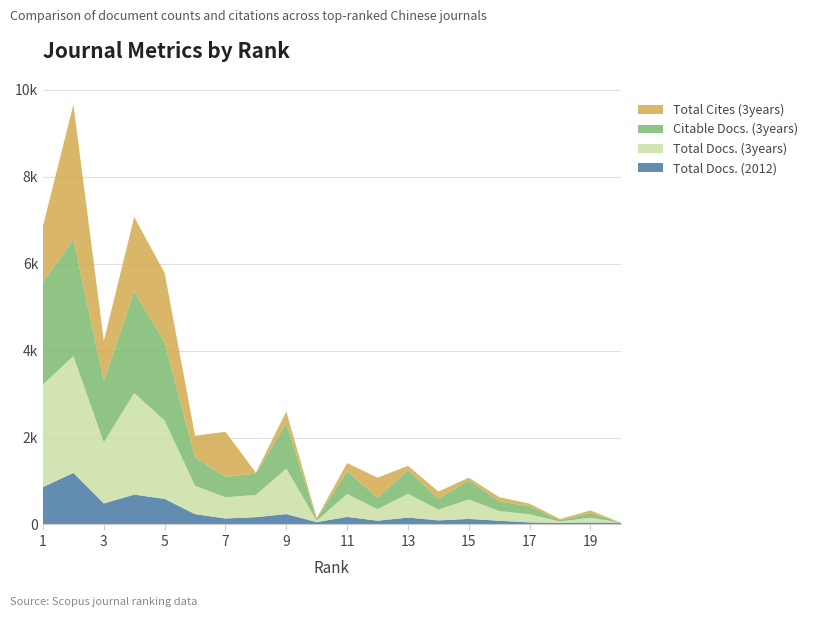

Reading left to right, extract all data points from this chart.

Total Docs. (2012): 1=860	2=1186	3=483	4=687	5=588	6=238	7=138	8=168	9=239	10=54	11=174	12=87	13=159	14=94	15=128	16=86	17=48	18=39	19=46	20=42
Total Docs. (3years): 1=2358	2=2689	3=1404	4=2339	5=1801	6=652	7=488	8=512	9=1047	10=34	11=527	12=265	13=547	14=249	15=446	16=223	17=186	18=30	19=109	20=0
Citable Docs. (3years): 1=2357	2=2689	3=1404	4=2339	5=1801	6=652	7=472	8=492	9=1047	10=31	11=526	12=265	13=547	14=249	15=446	16=222	17=186	18=30	19=109	20=0
Total Cites (3years): 1=1293	2=3098	3=931	4=1707	5=1597	6=500	7=1034	8=20	9=266	10=29	11=187	12=460	13=98	14=166	15=56	16=97	17=58	18=28	19=59	20=0